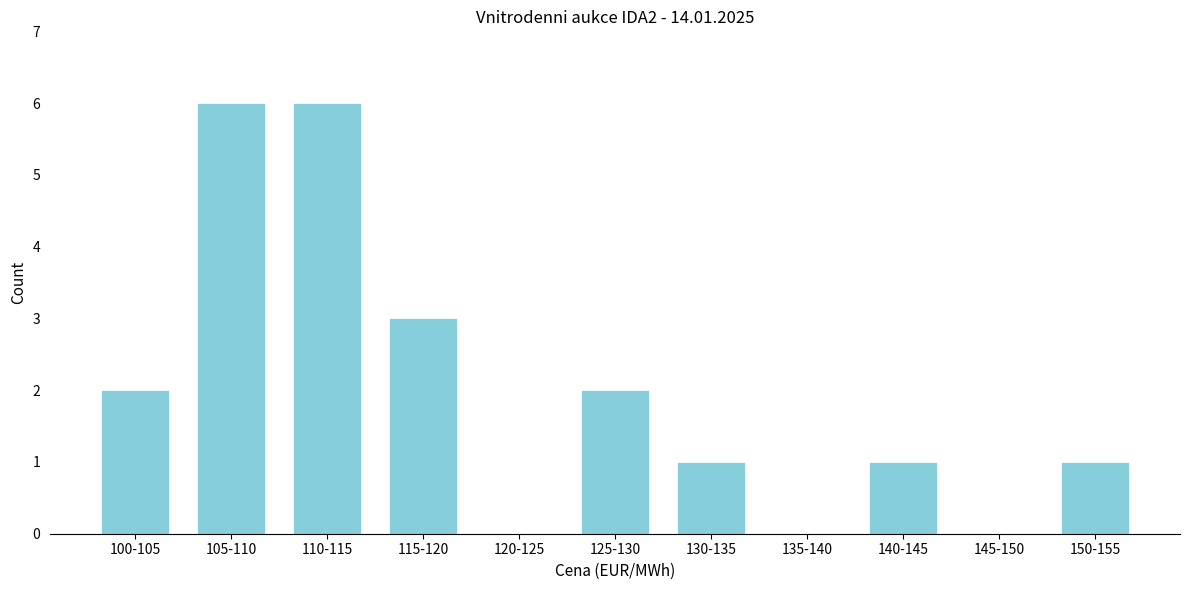

Reading right to left, what are all the values shown in this chart?

150-155=1	145-150=0	140-145=1	135-140=0	130-135=1	125-130=2	120-125=0	115-120=3	110-115=6	105-110=6	100-105=2